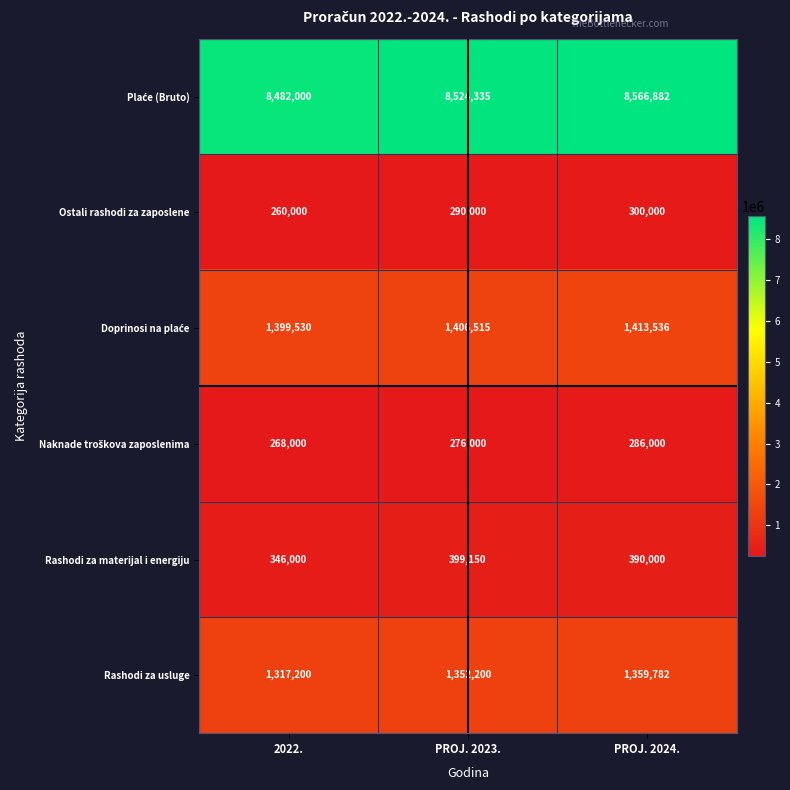

Is it true that Rashodi za usluge equals 1359782 at PROJ. 2024.?

True